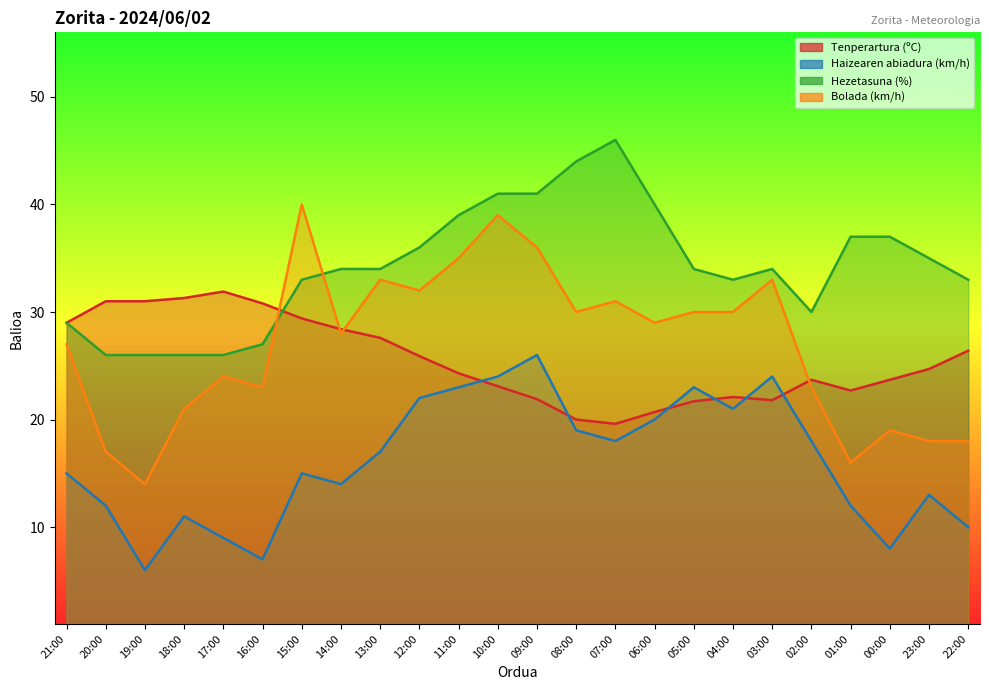

What is the label of the 2nd point from the left?

20:00